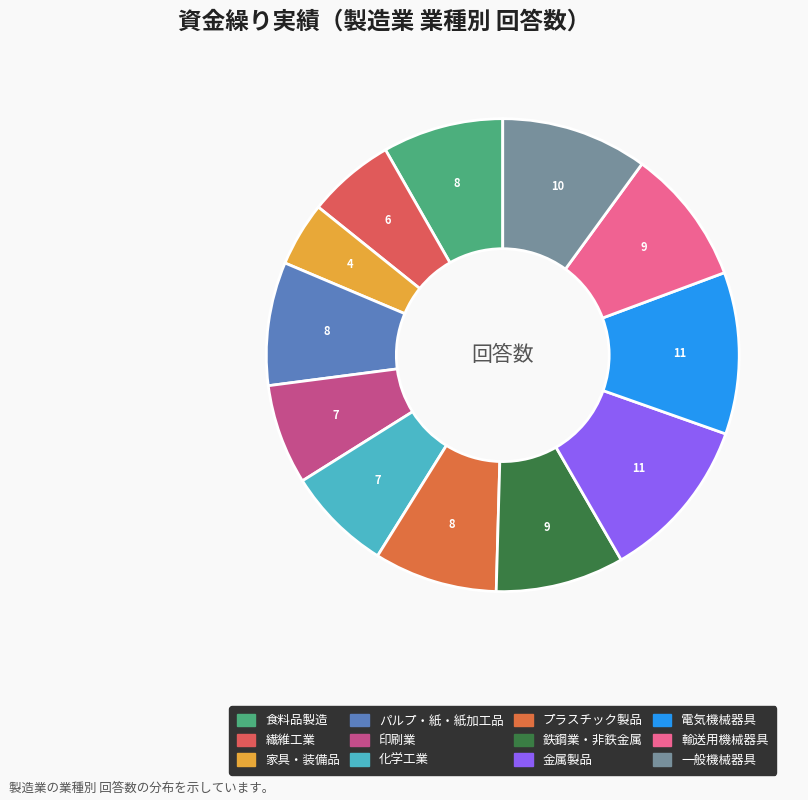

What percentage is the 一般機械器具 slice, to the nearest percent?

10%